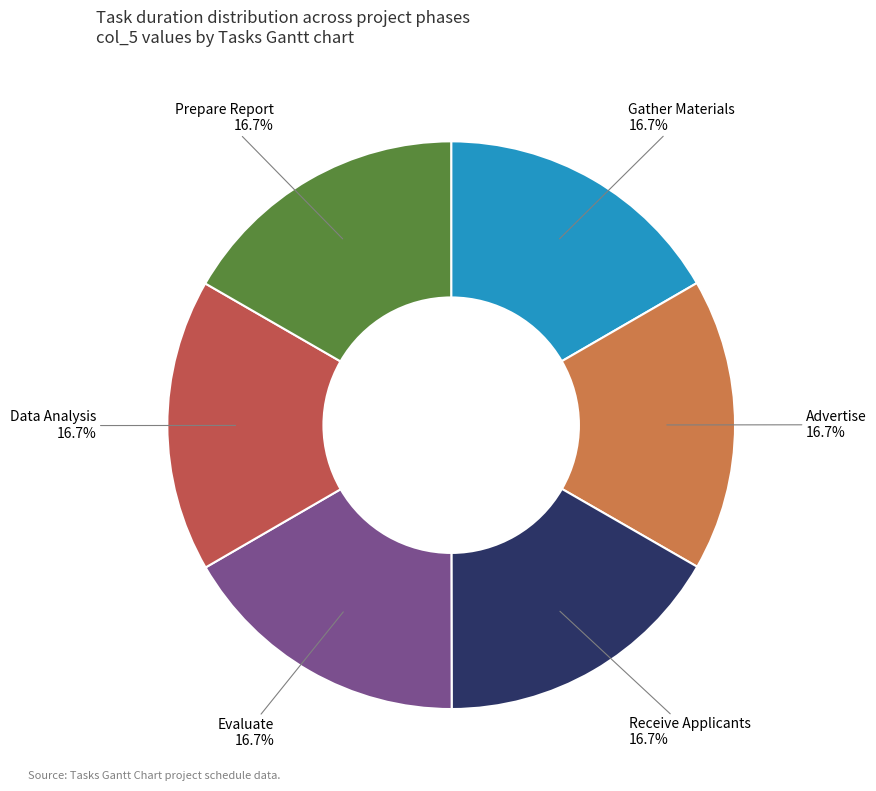

Does Receive Applicants represent more than half of the total?

No